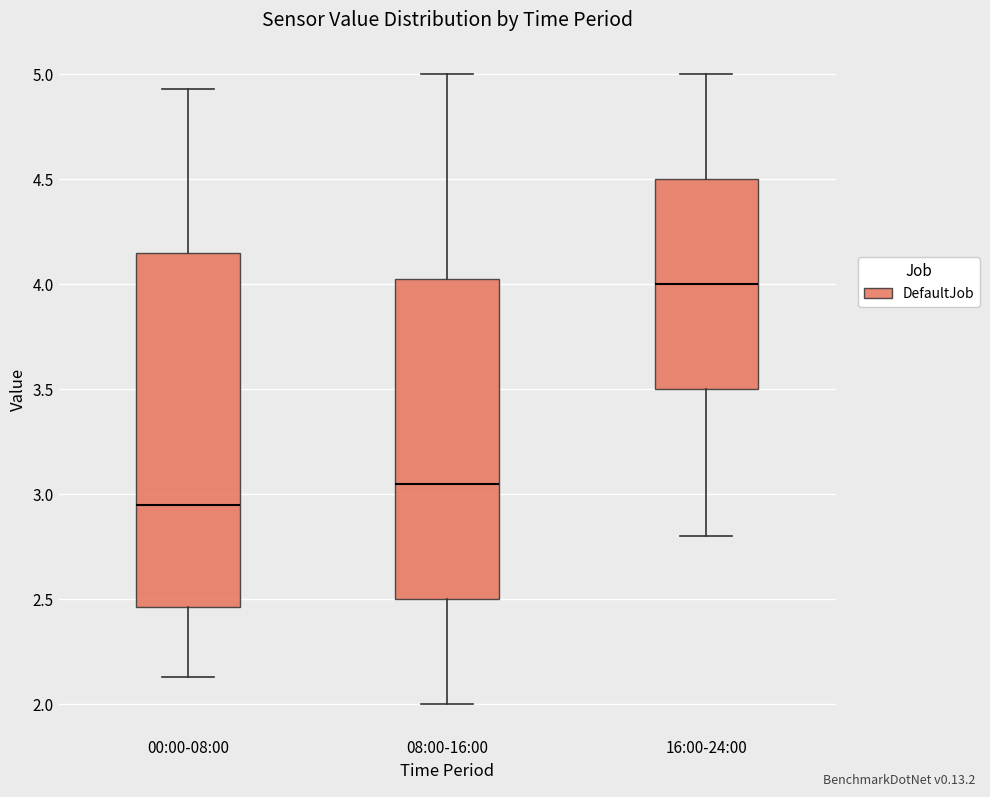

Reading left to right, transcribe this box plot: for each box, give where its median line is, the range the box spans, and where its two whiskers end, as read against the y-axis. The values are not printed on the chart, so give them approximately, as read against the axis.

00:00-08:00: median 2.95, box 2.45 to 4.15, whiskers 2.15 to 4.95
08:00-16:00: median 3.05, box 2.50 to 4.05, whiskers 2.00 to 5.00
16:00-24:00: median 4.00, box 3.50 to 4.50, whiskers 2.80 to 5.00